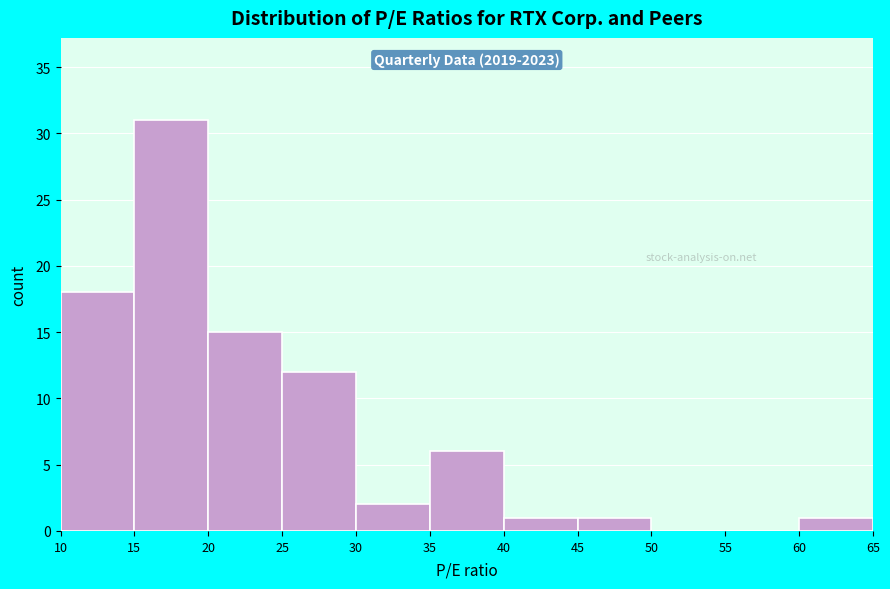

Over which range of the x-axis is the bar tallest?

15 to 20